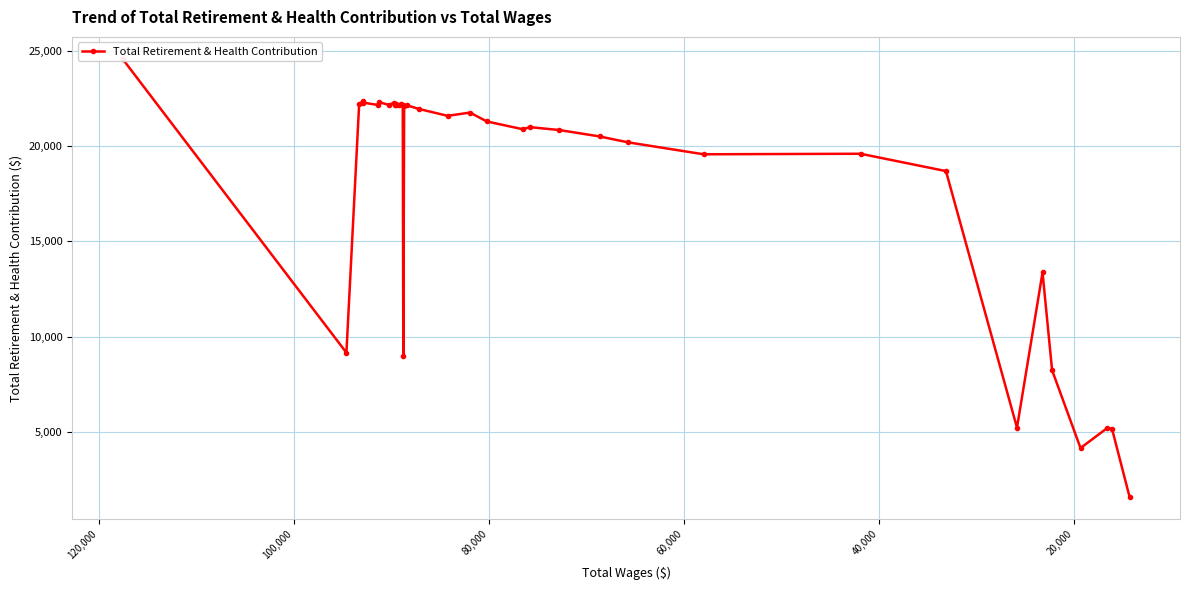

Is it true that the value at 20,000 is 12136?

False